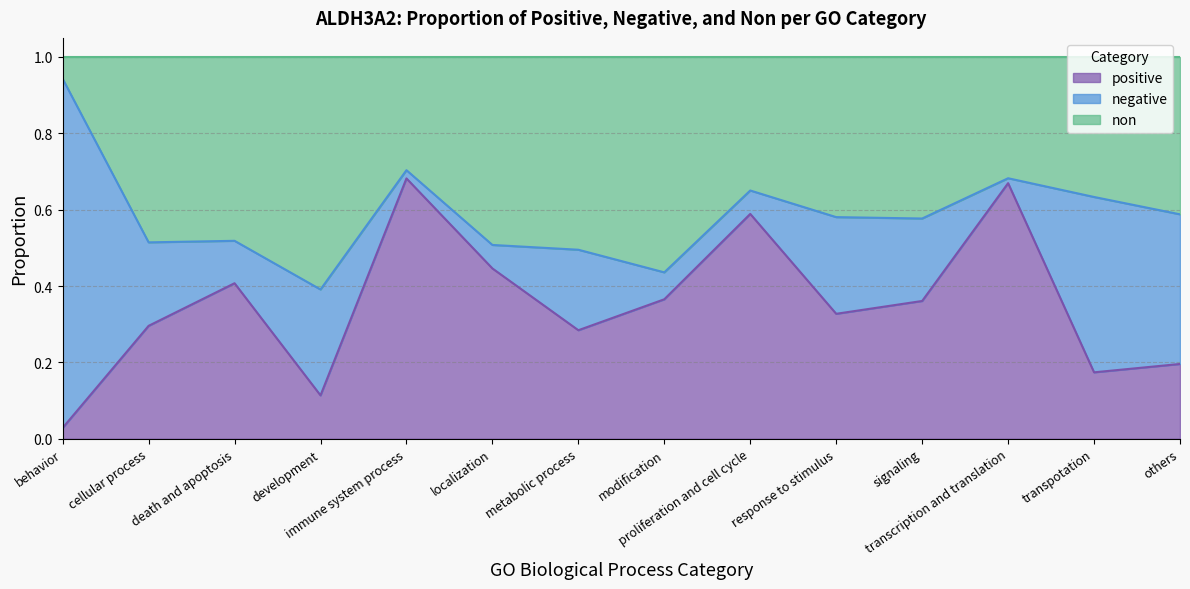

How many lines are shown in the chart?

3